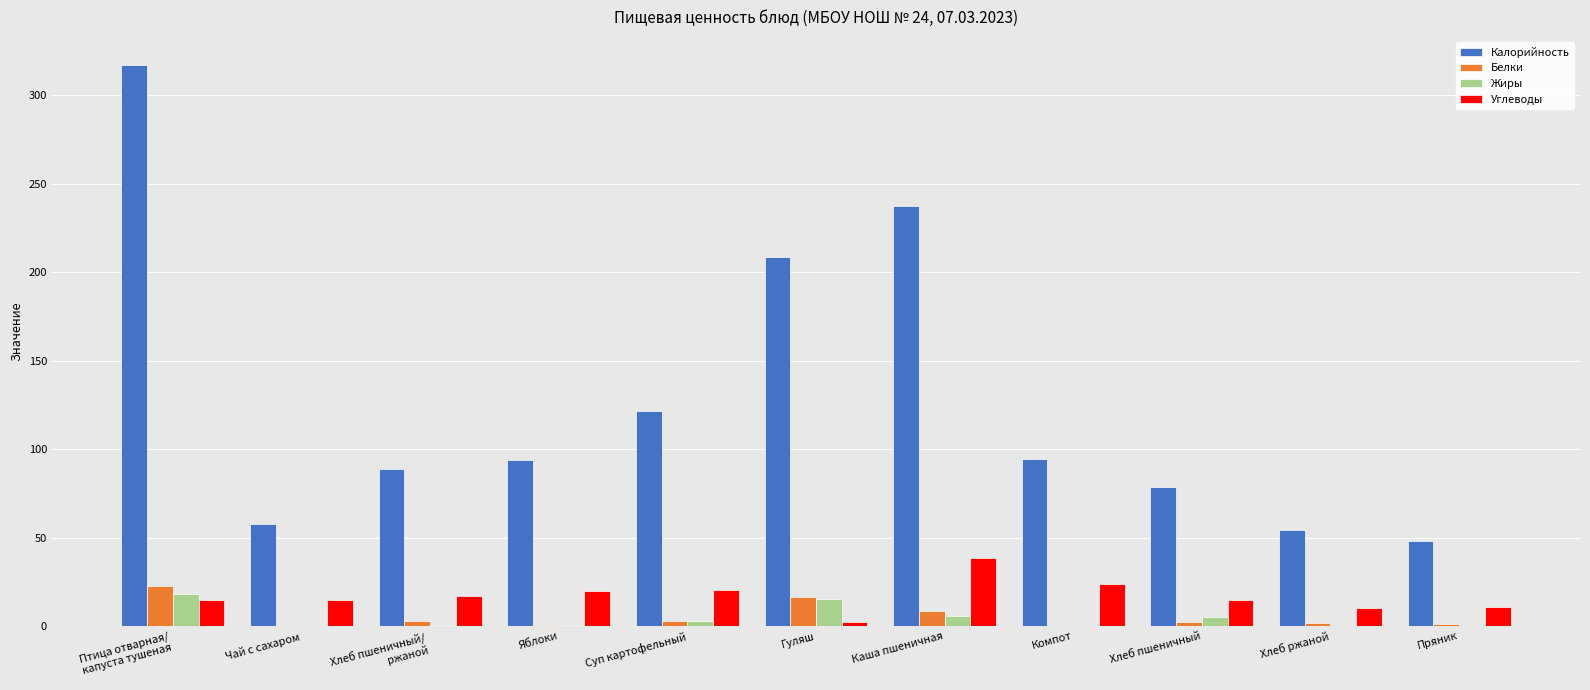

Which series changed the most between Суп картофельный and Пряник?

Калорийность